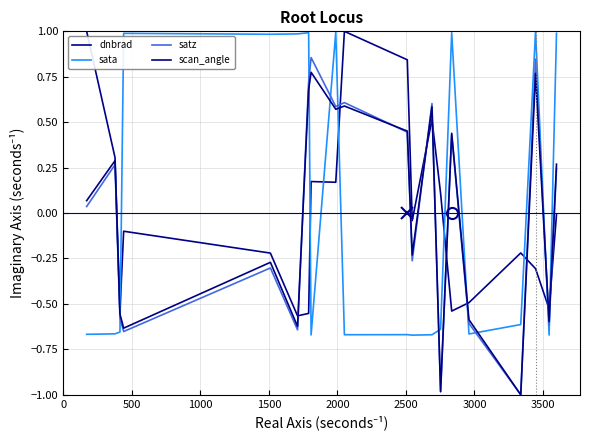

Does the chart have visible grid lines?

Yes